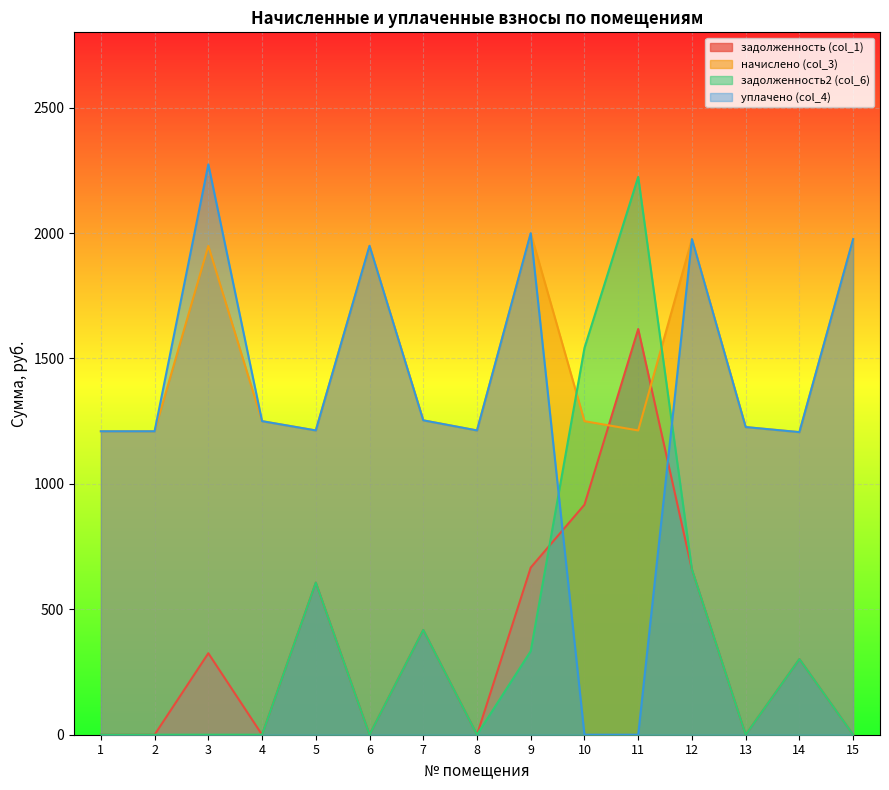

Between which two adjacent categories do уплачено (col_4) and задолженность (col_1) first intersect?

9 and 10